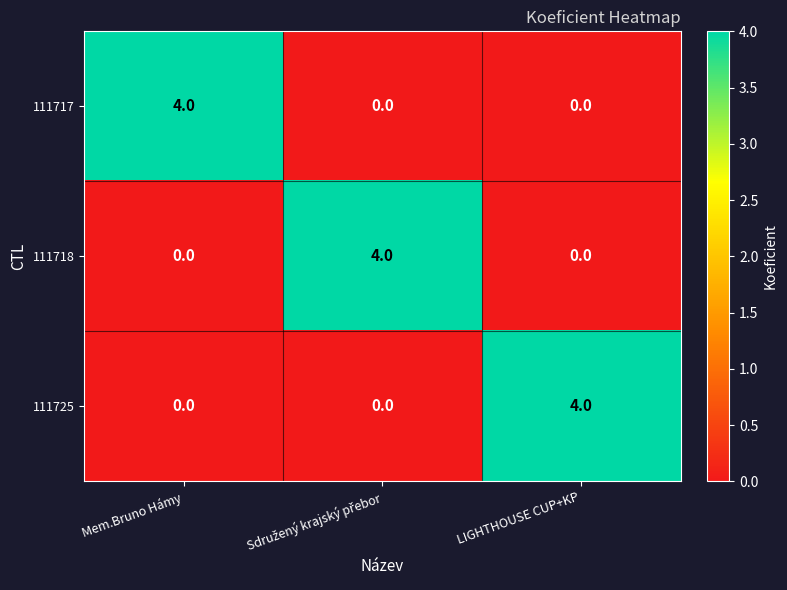

How many 111717 values are between 0 and 4?

3